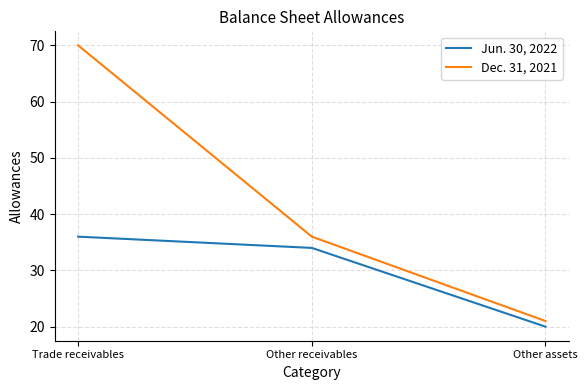

What position from the left is Other receivables?

2